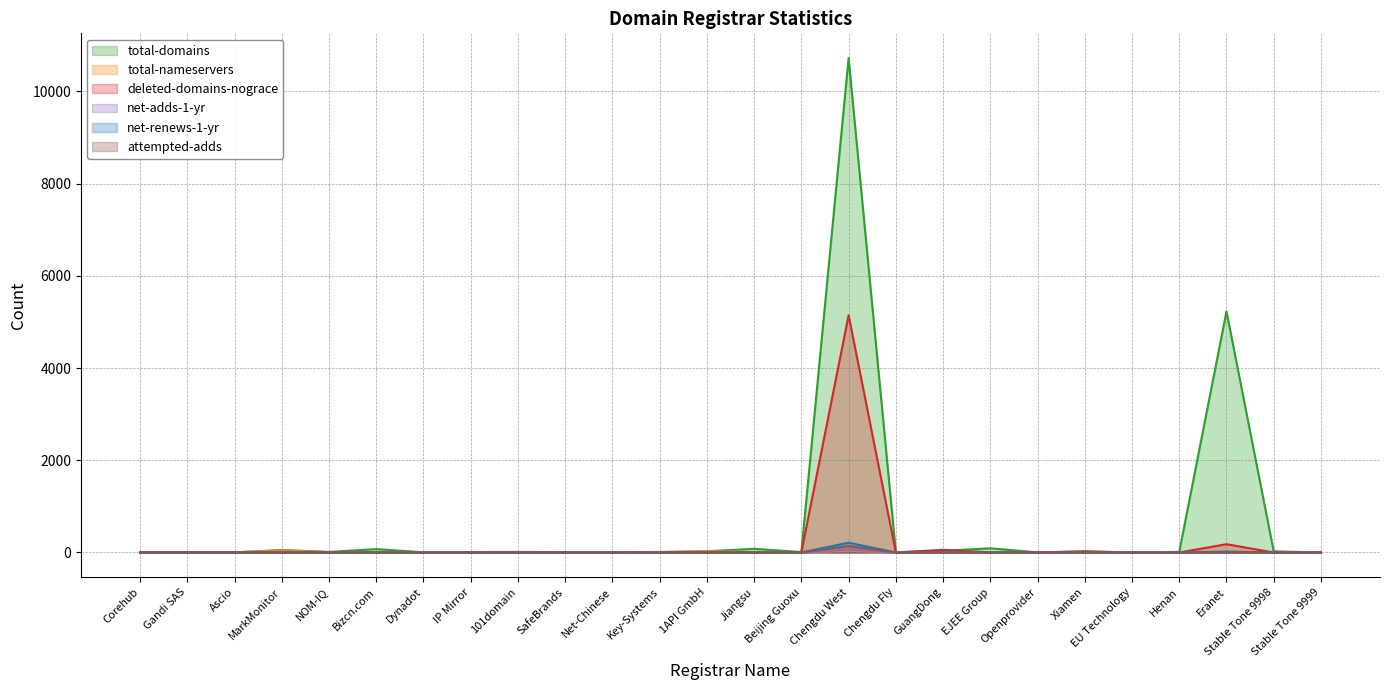

How many lines are shown in the chart?

6